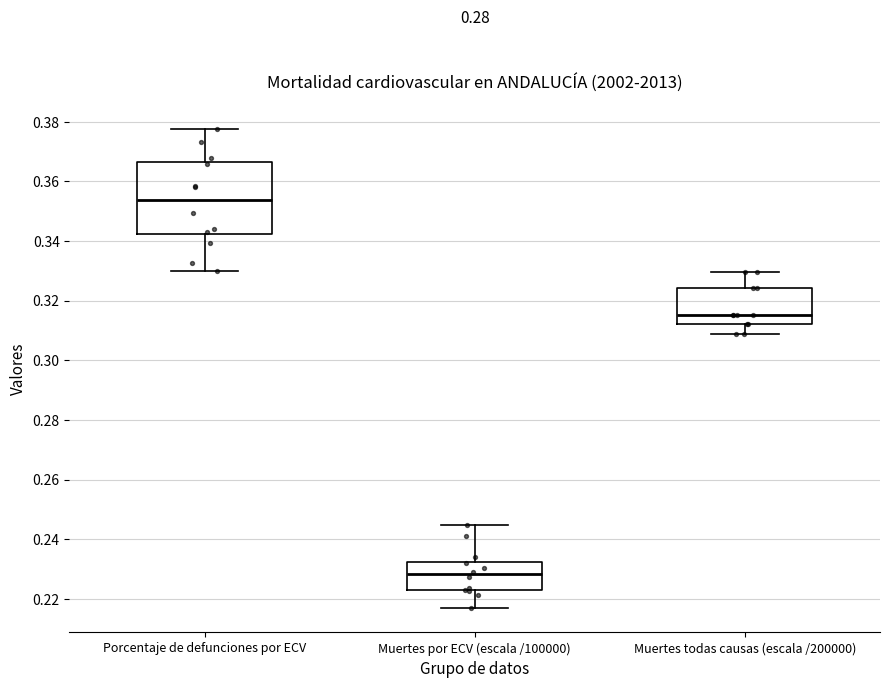

Which box is the tallest, from its lower edge to its upper edge?

Porcentaje de defunciones por ECV